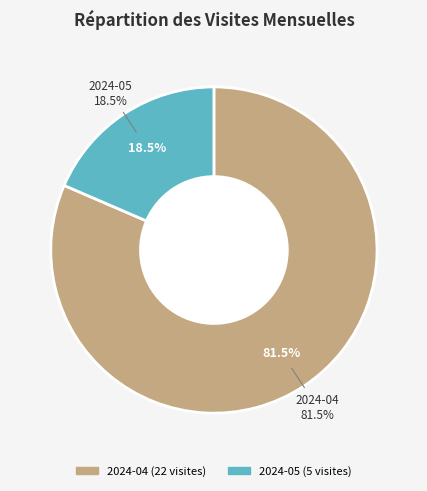

What percentage is the 2024-04 slice, to the nearest percent?

81%